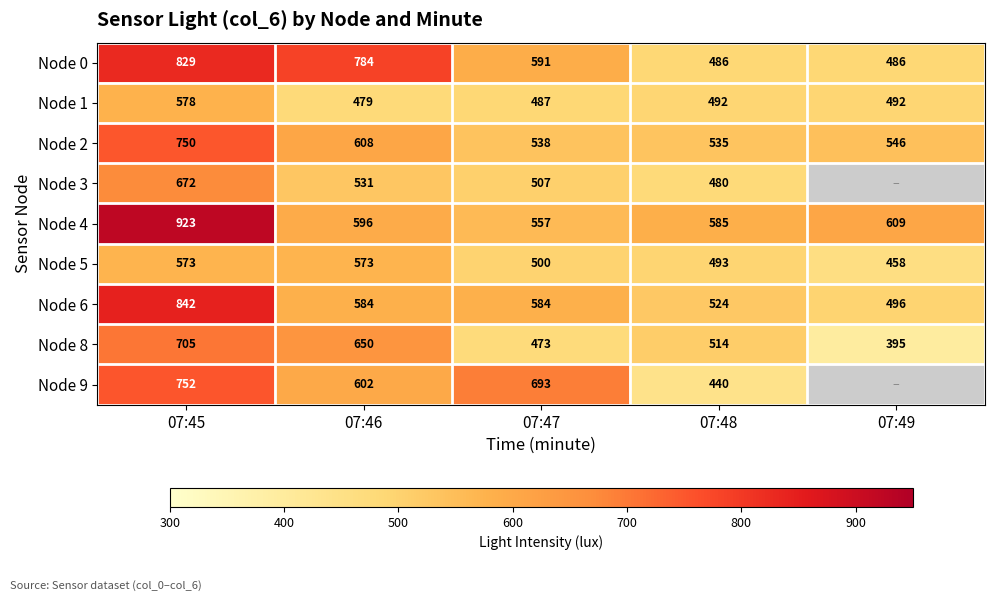

The Node 2 series shows 403.4 at 07:46. True or false?

False